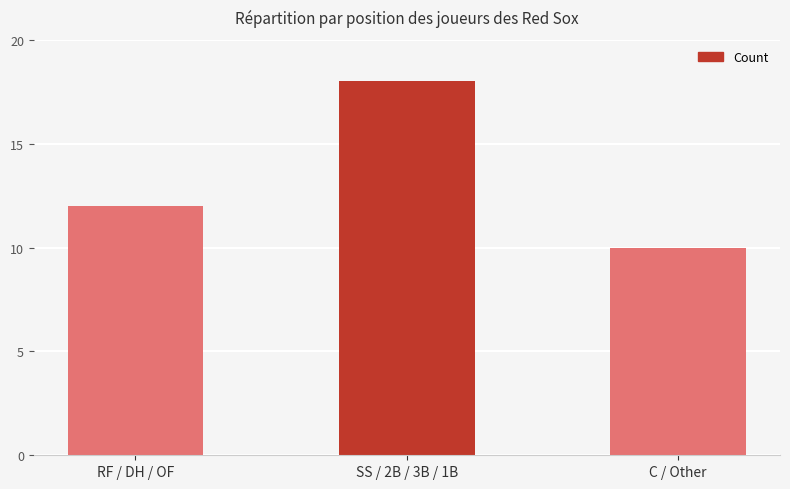

What is the sum of the values at RF / DH / OF and SS / 2B / 3B / 1B?

30